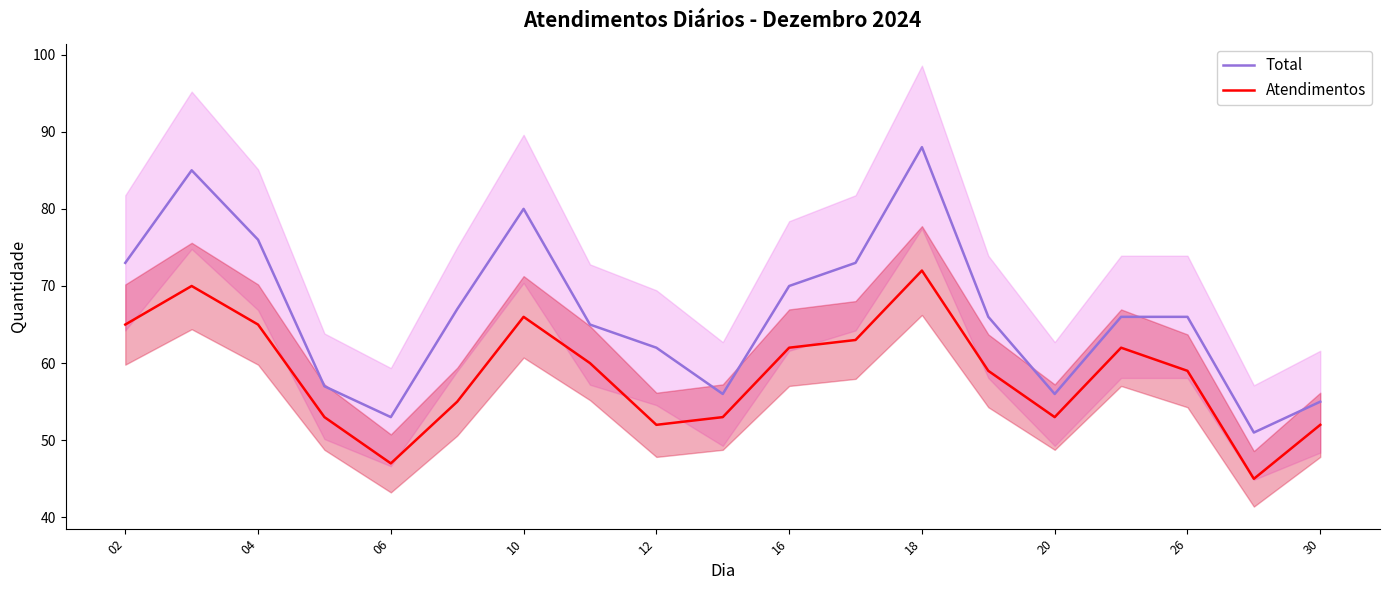

Reading left to right, transcribe all the data shown in this chart.

Total: 73	85	76	57	53	67	80	65	62	56	70	73	88	66	56	66	66	51	55
Atendimentos: 65	70	65	53	47	55	66	60	52	53	62	63	72	59	53	62	59	45	52